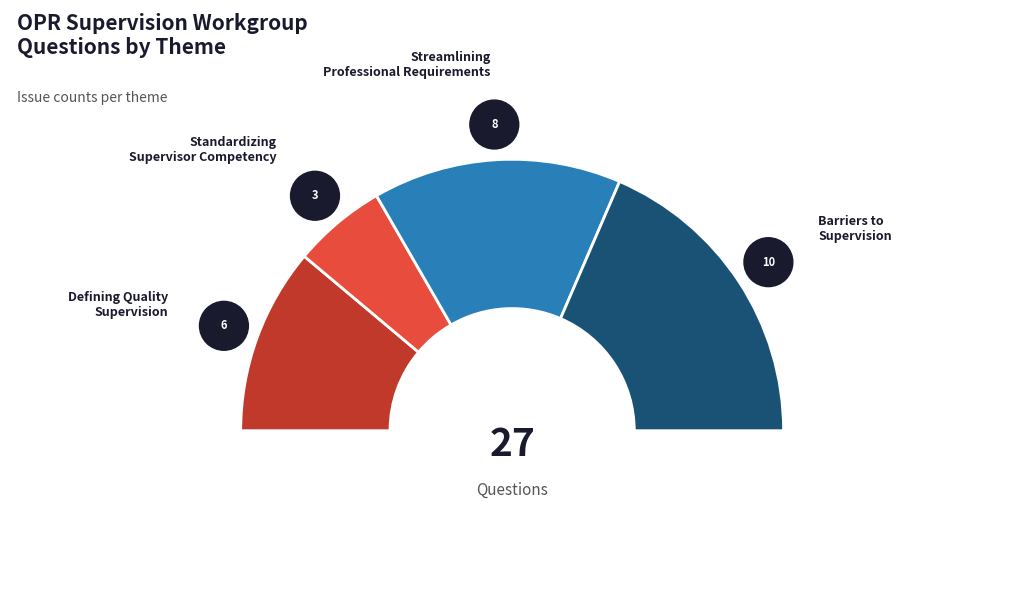

Is it true that Defining Quality Supervision is 22% of the pie?

True